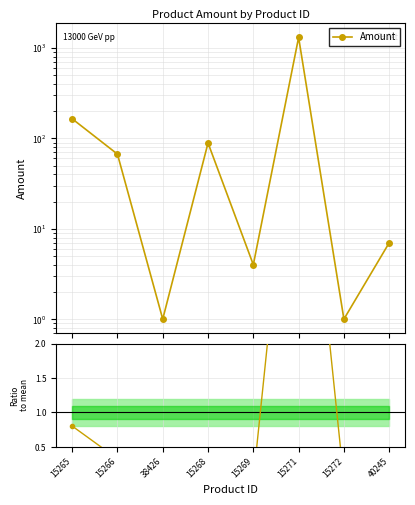

At 15265, list the series in order from largest to smallest.

Amount, Ratio to mean